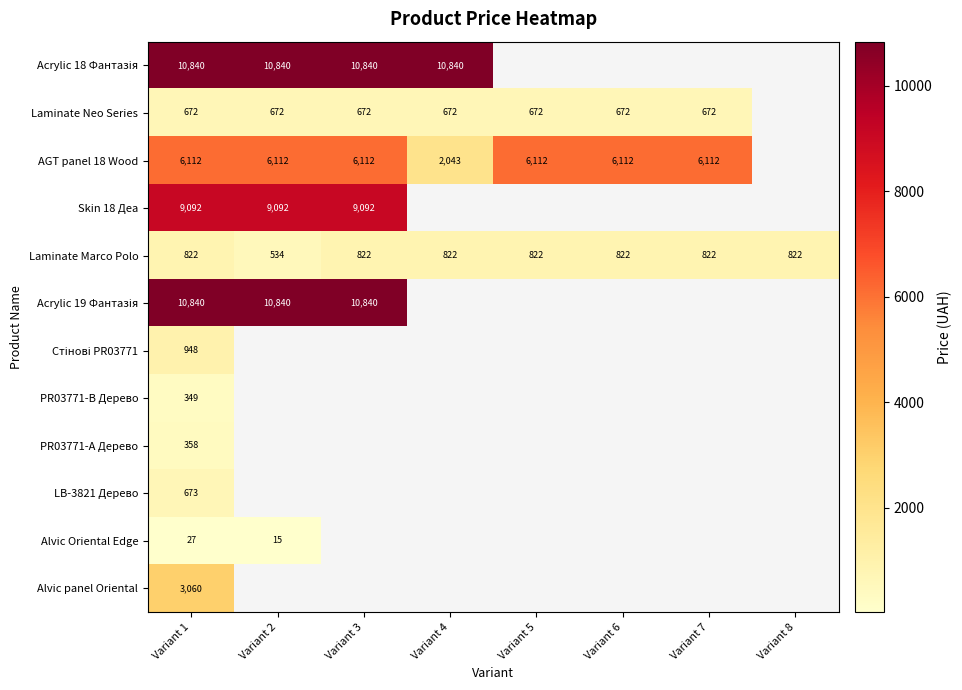

Which series has the widest spread of values?

AGT panel 18 Wood